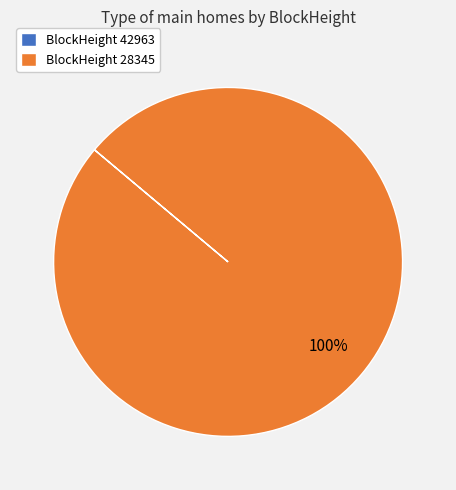

The BlockHeight 28345 slice represents 94% of the pie. True or false?

False